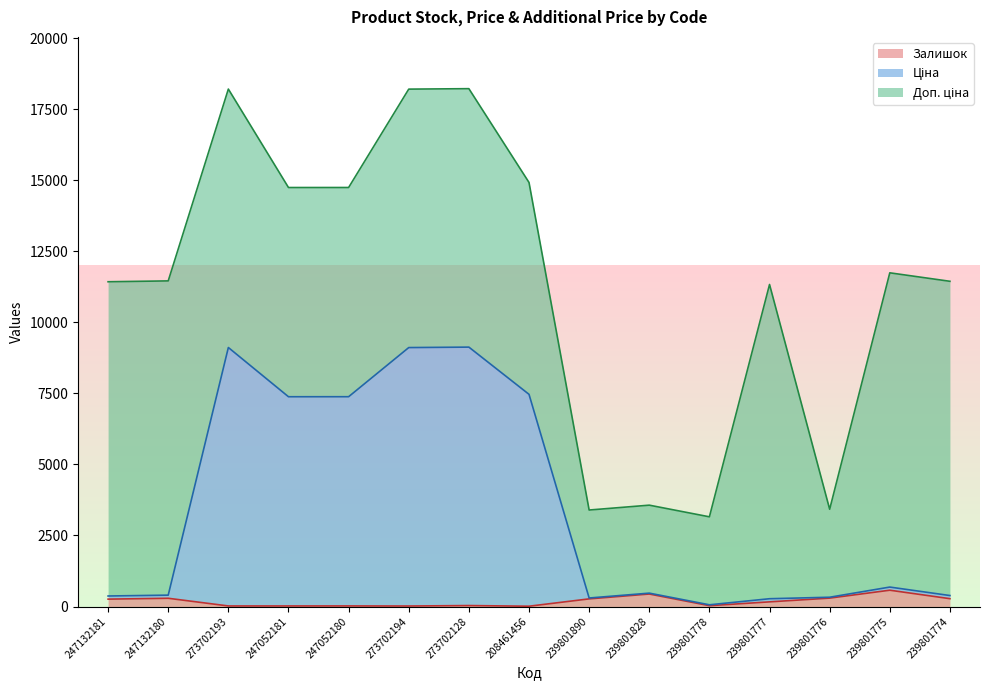

What is the difference between the Залишок values at 239801778 and 273702193?

10.0